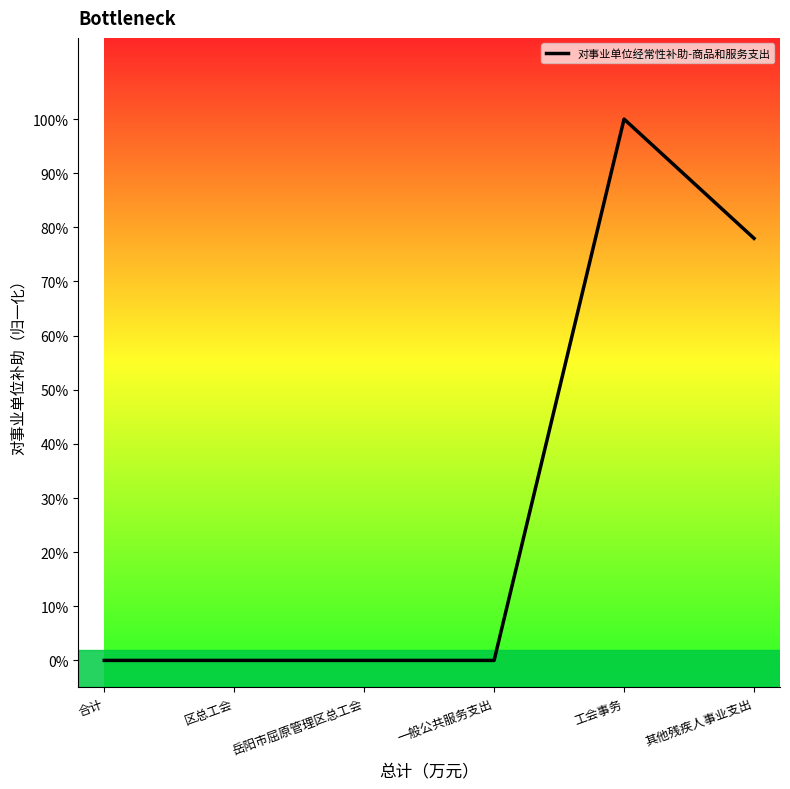

Does the chart display data point markers on the line(s)?

No